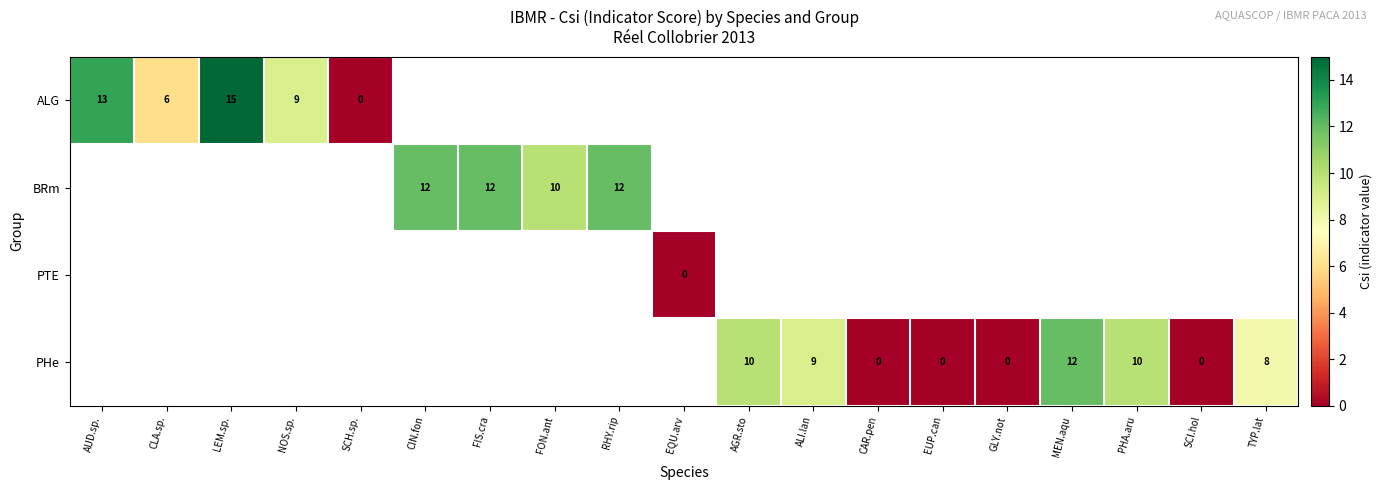

True or false: BRm has a value of 12 at RHY.rip.

True